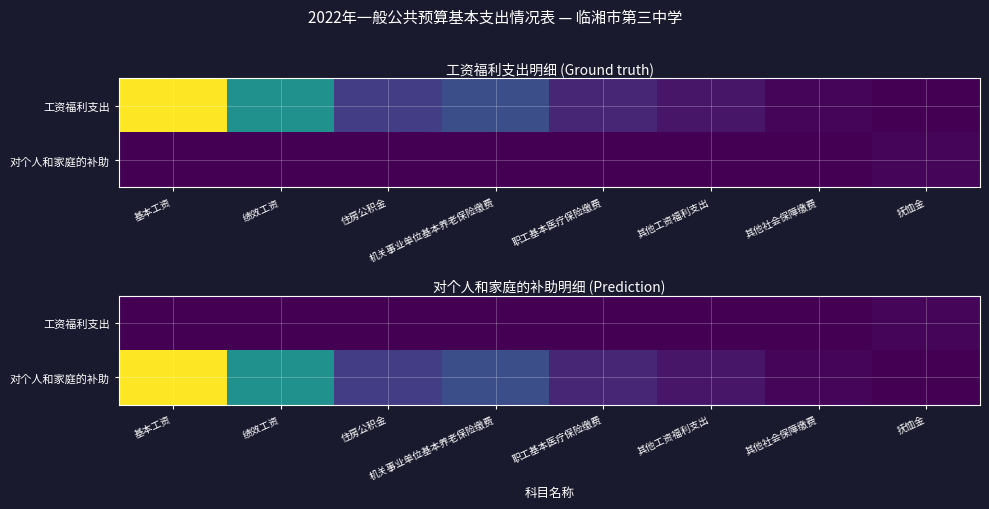

List the labels in order of 对个人和家庭的补助 value, smallest first.

抚恤金, 其他社会保障缴费, 其他工资福利支出, 职工基本医疗保险缴费, 住房公积金, 机关事业单位基本养老保险缴费, 绩效工资, 基本工资